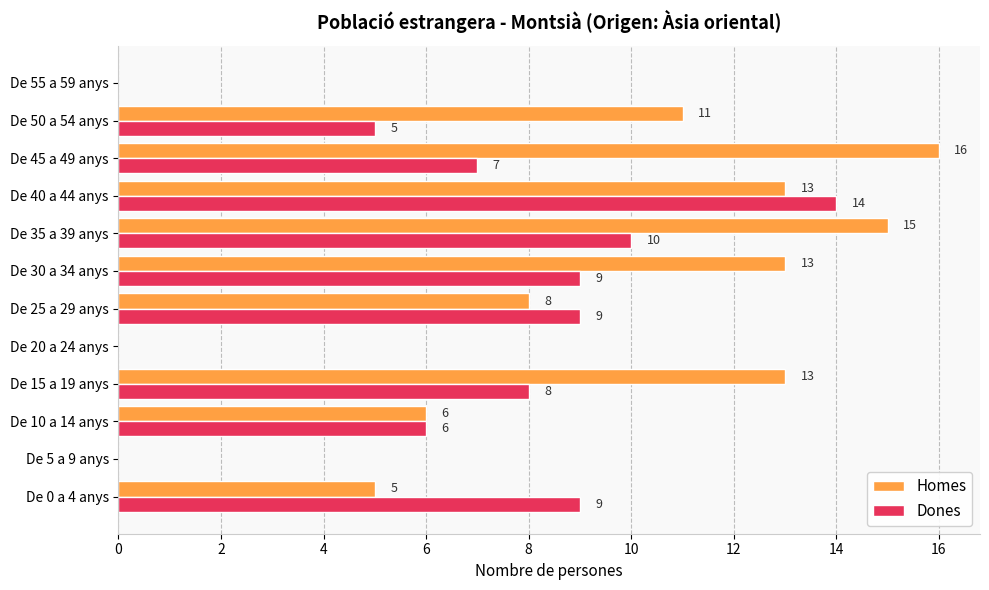

Between De 10 a 14 anys and De 15 a 19 anys, which series saw the biggest shift?

Homes